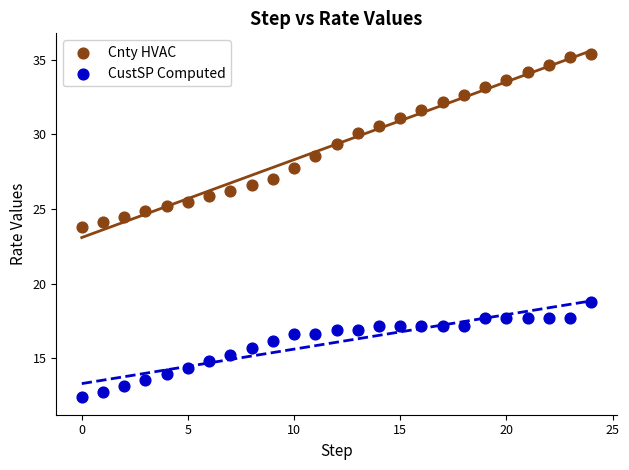

Which series reaches the minimum Y coordinate?

CustSP Computed